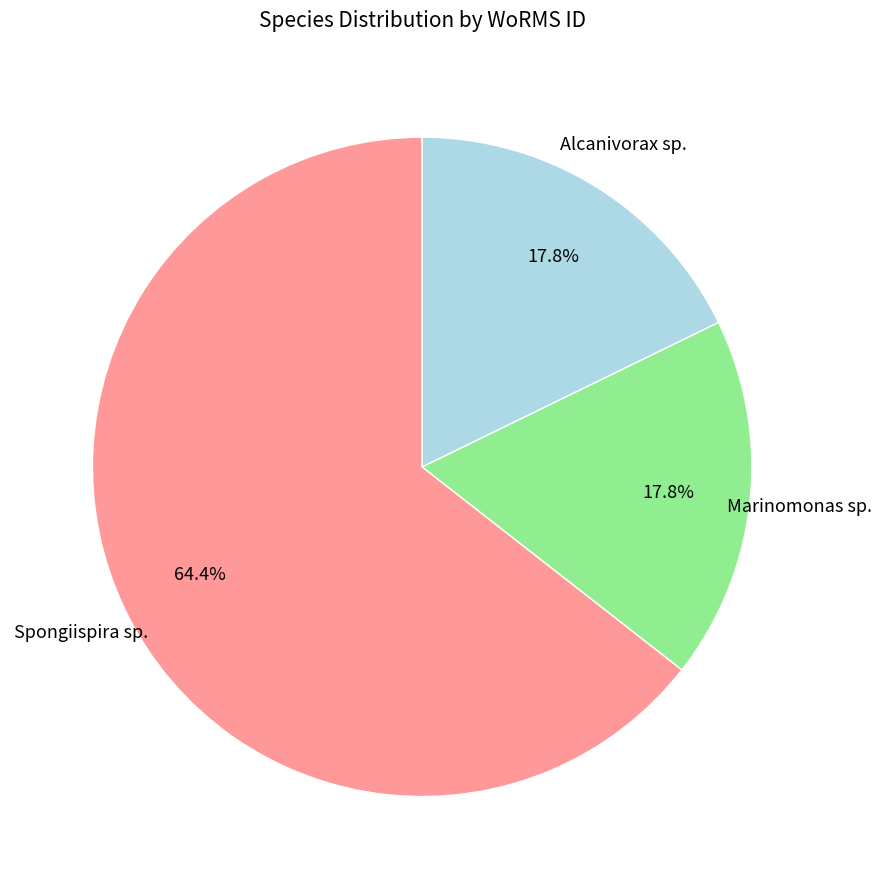

Is there a majority slice in this chart?

Yes